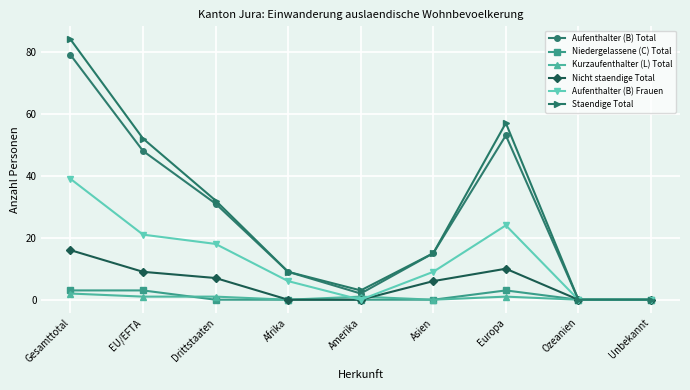

Where is the first local minimum for Aufenthalter (B) Frauen?

Amerika